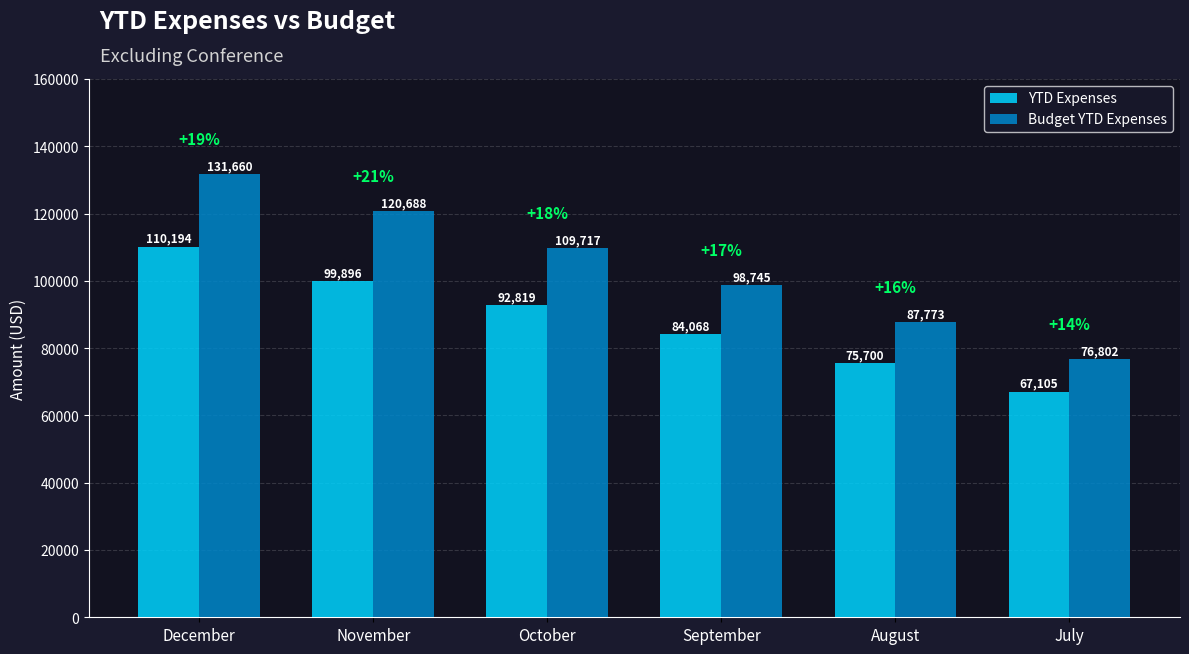

What is the highest value of the Budget YTD Expenses series?

131660.0